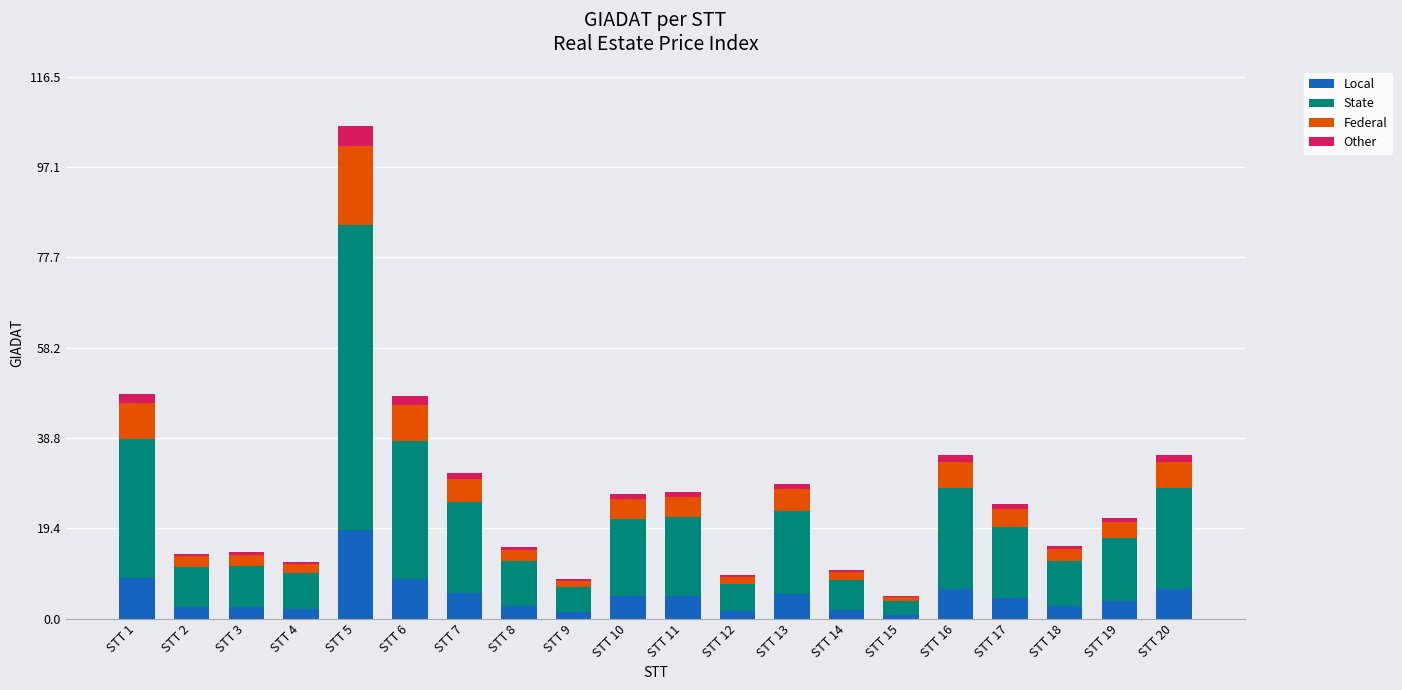

True or false: Local has a value of 2.6 at STT 3.

True